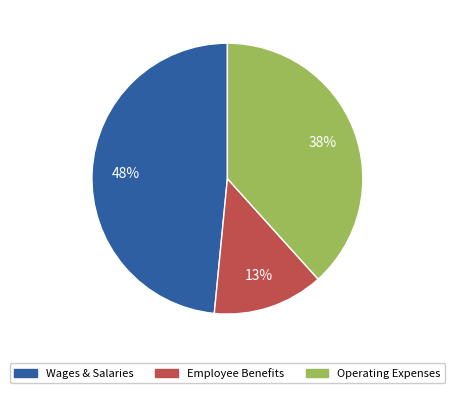

Does any single category account for the majority?

No